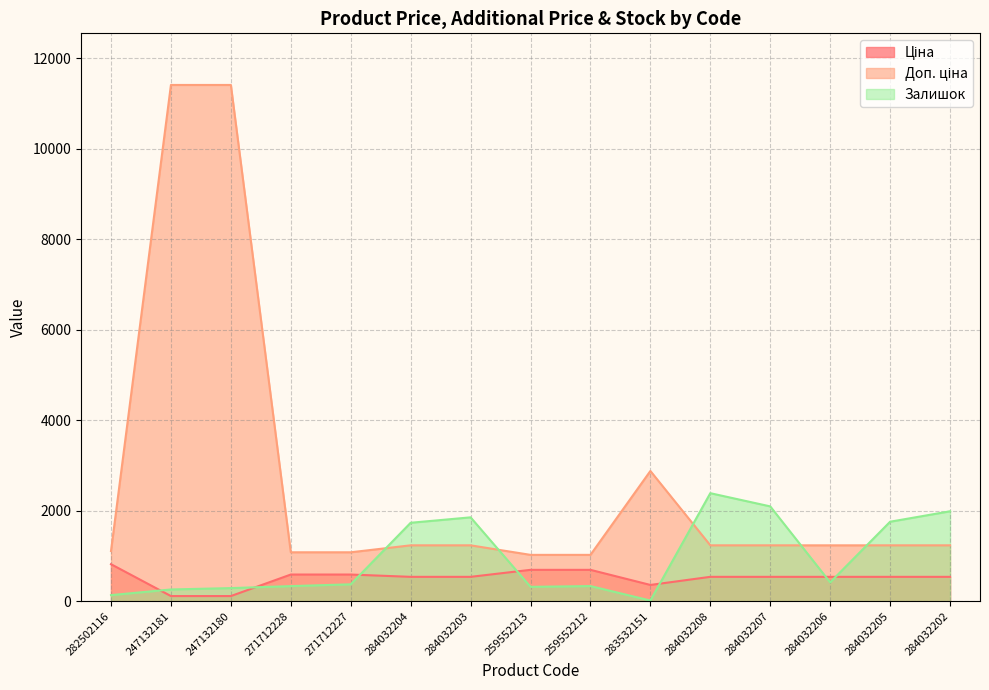

Is the value of Доп. ціна at 284032204 greater than the value of Ціна at 247132181?

Yes